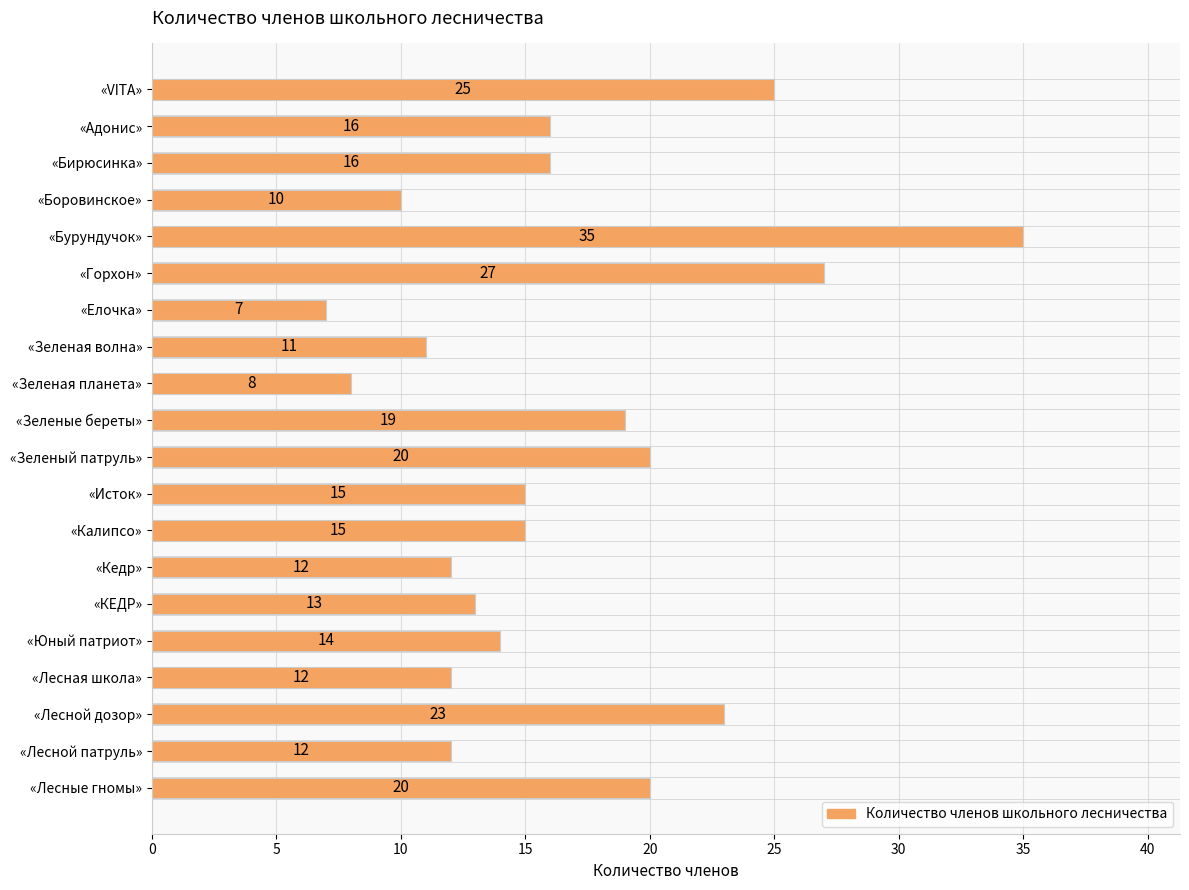

What is the difference between the second highest and second lowest values?

19